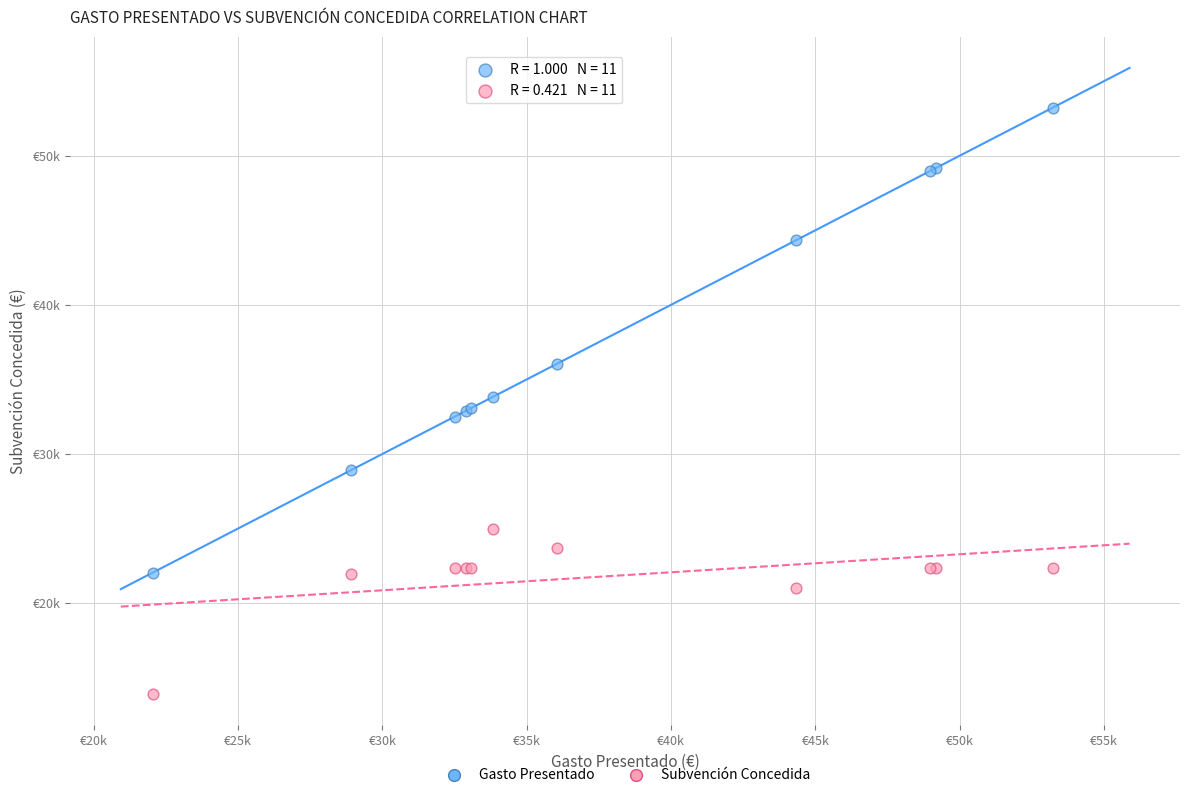

Which series reaches the minimum Y coordinate?

Subvención Concedida